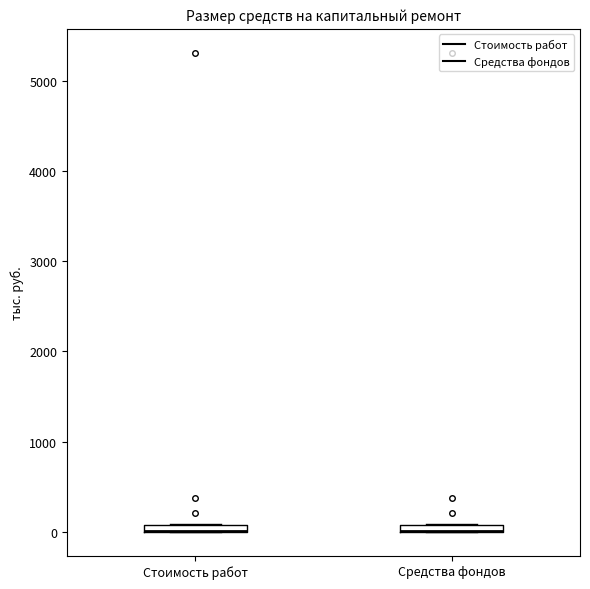

Where is the lower edge of the box for Стоимость работ on the y-axis? The values are not printed on the chart, so give them approximately, as read against the axis.

0